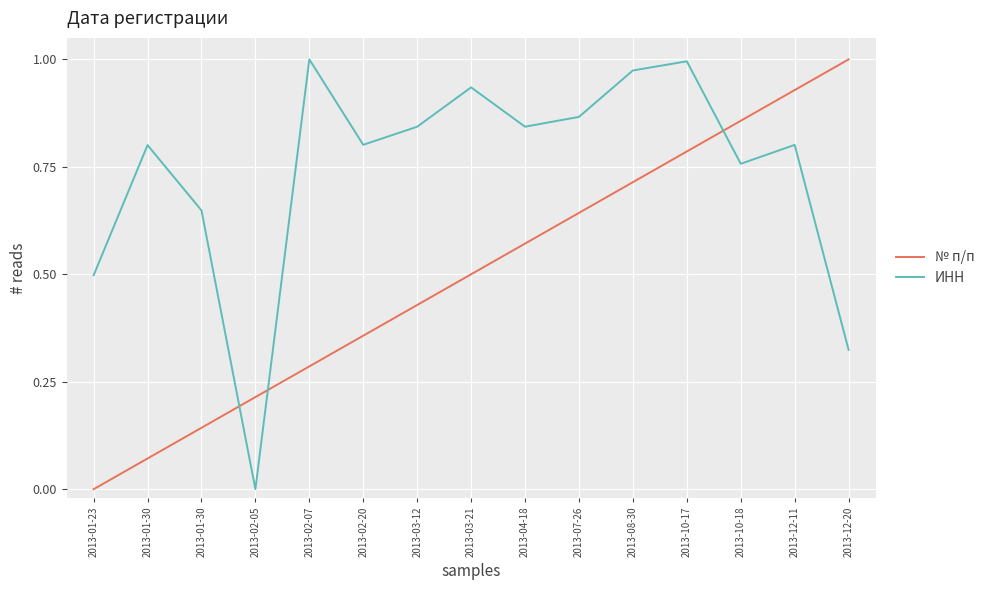

Reading left to right, list all the values displayed in this chart.

№ п/п: 2013-01-23=0.0	2013-01-30=0.1	2013-01-30=0.1	2013-02-05=0.2	2013-02-07=0.3	2013-02-20=0.4	2013-03-12=0.4	2013-03-21=0.5	2013-04-18=0.6	2013-07-26=0.6	2013-08-30=0.7	2013-10-17=0.8	2013-10-18=0.9	2013-12-11=0.9	2013-12-20=1.0
ИНН: 2013-01-23=0.5	2013-01-30=0.8	2013-01-30=0.6	2013-02-05=0.0	2013-02-07=1.0	2013-02-20=0.8	2013-03-12=0.8	2013-03-21=0.9	2013-04-18=0.8	2013-07-26=0.9	2013-08-30=1.0	2013-10-17=1.0	2013-10-18=0.8	2013-12-11=0.8	2013-12-20=0.3